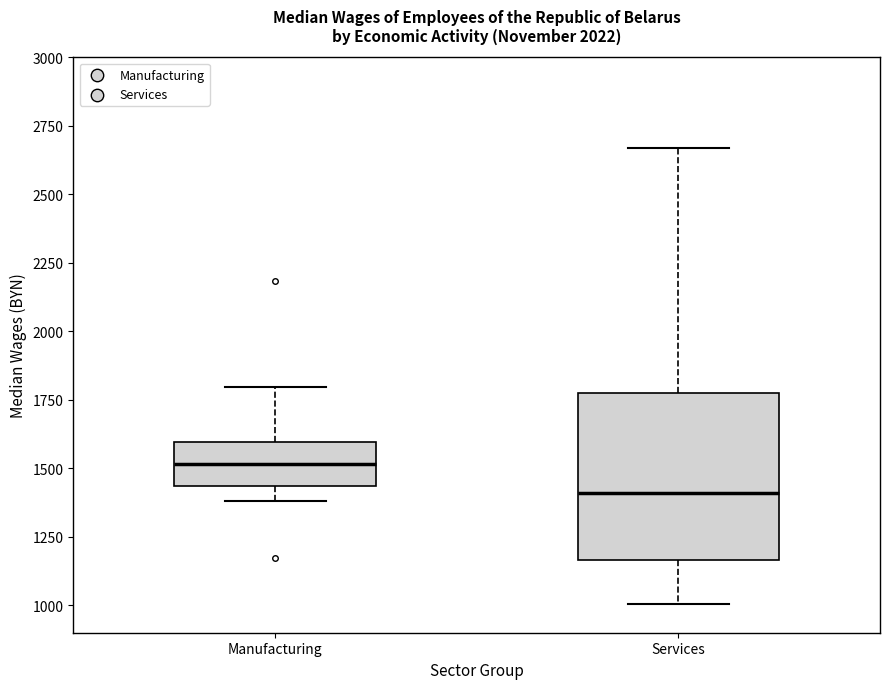

Reading left to right, read every box against the y-axis: the position of its median line, the range the box covers, and the ends of its whiskers. The values are not printed on the chart, so give them approximately, as read against the axis.

Manufacturing: median 1500, box 1450 to 1600, whiskers 1400 to 1800
Services: median 1400, box 1150 to 1750, whiskers 1000 to 2650